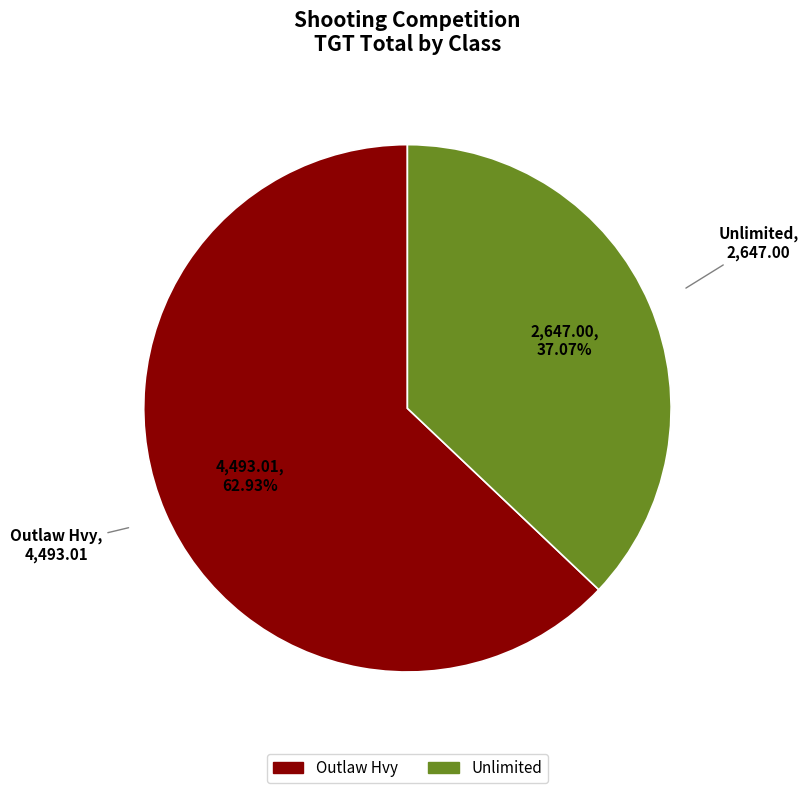

Approximately how many times larger is the value at Unlimited compared to Outlaw Hvy?

0.6